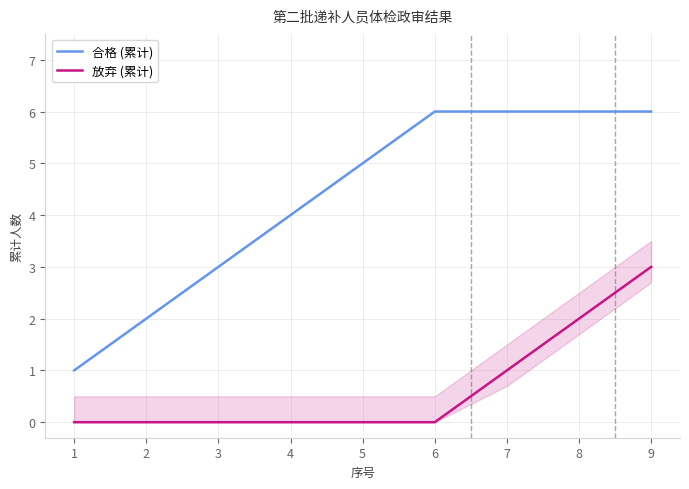

Where is 放弃 (累计) nearest to the value 1?

7